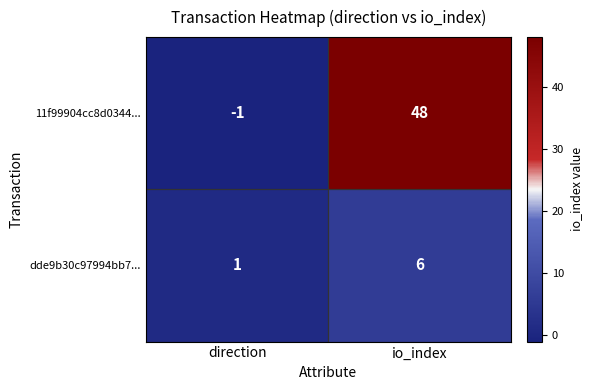

Rank the series at direction from lowest to highest value.

11f99904cc8d0344..., dde9b30c97994bb7...